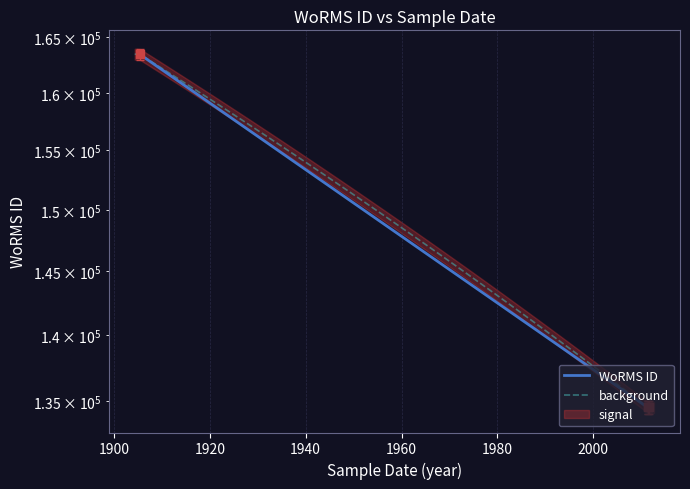

Between 12-05-1905 and 01-07-2011, which is larger?

12-05-1905